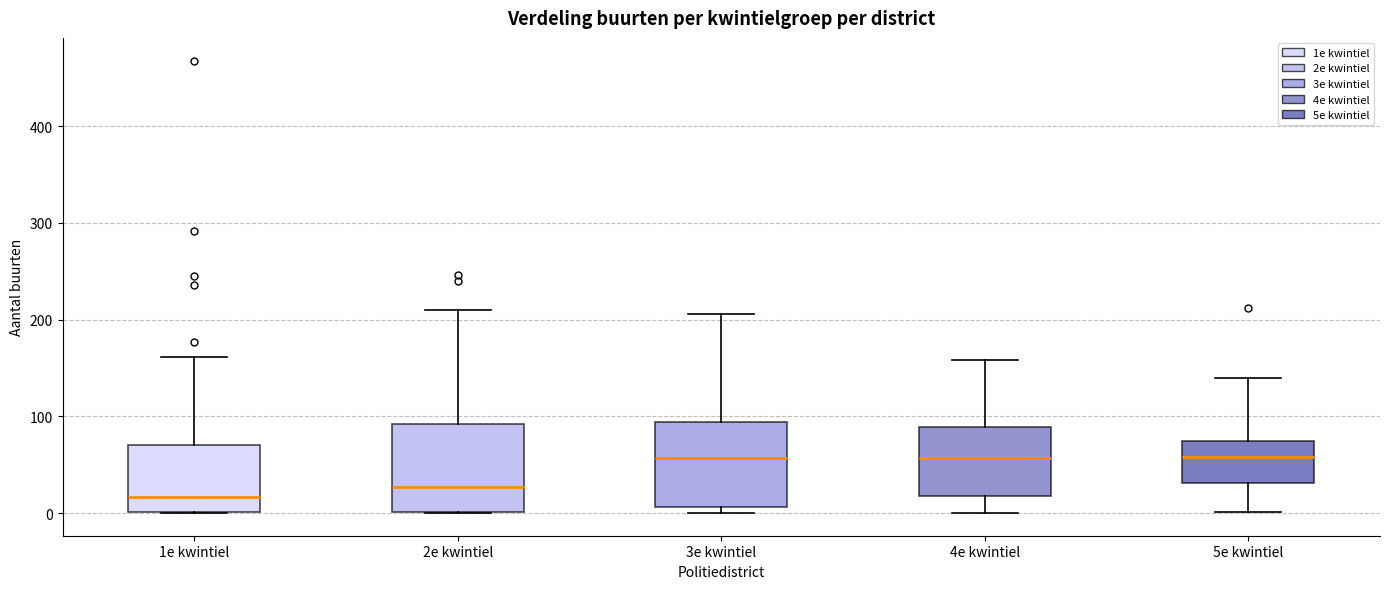

Reading left to right, transcribe this box plot: for each box, give where its median line is, the range the box spans, and where its two whiskers end, as read against the y-axis. The values are not printed on the chart, so give them approximately, as read against the axis.

1e kwintiel: median 20, box 0 to 70, whiskers 0 to 160
2e kwintiel: median 30, box 0 to 90, whiskers 0 to 210
3e kwintiel: median 60, box 10 to 90, whiskers 0 to 210
4e kwintiel: median 60, box 20 to 90, whiskers 0 to 160
5e kwintiel: median 60, box 30 to 80, whiskers 0 to 140